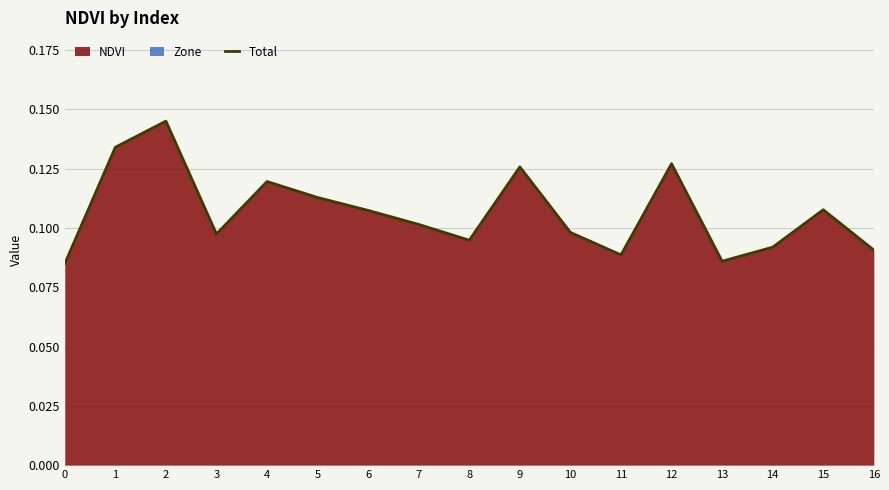

Reading right to left, transcribe all the data shown in this chart.

0.1	0.1	0.1	0.1	0.1	0.1	0.1	0.1	0.1	0.1	0.1	0.1	0.1	0.1	0.1	0.1	0.1